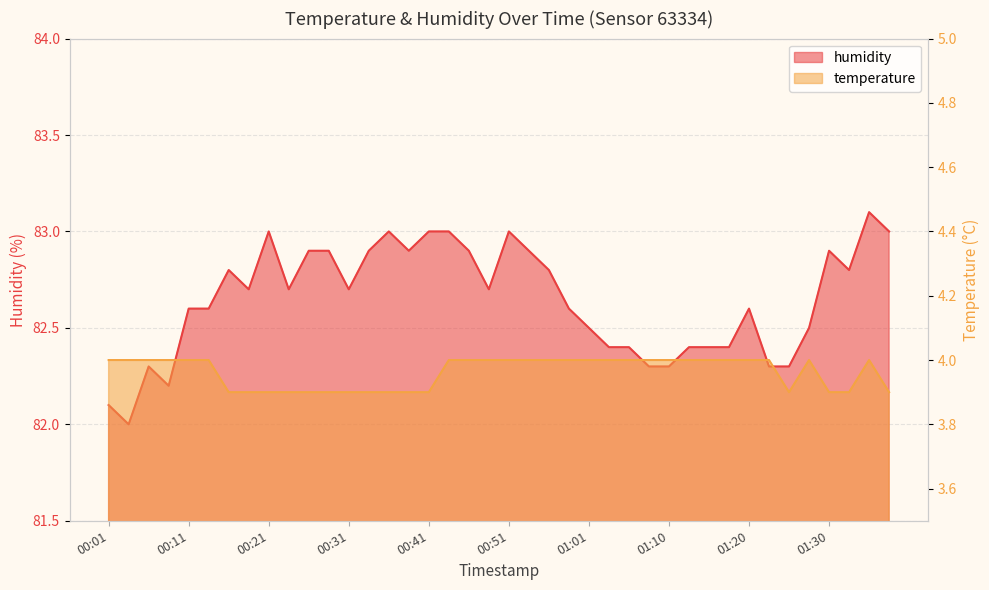

Read the humidity value at 00:46.

82.9